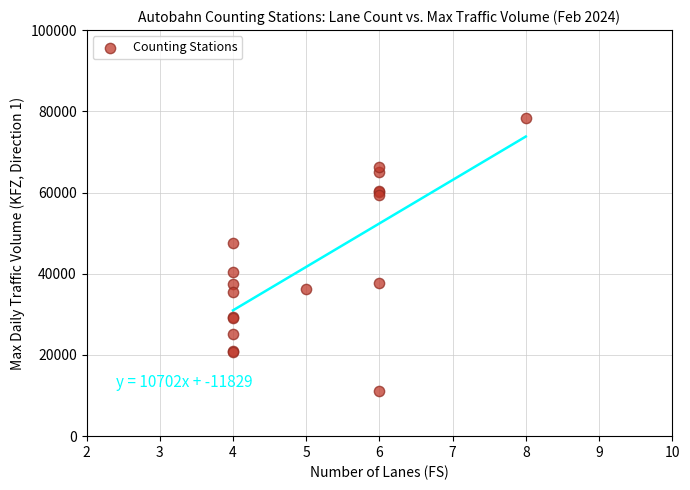

What Y value in the scatter plot is closest to 44762?

47525